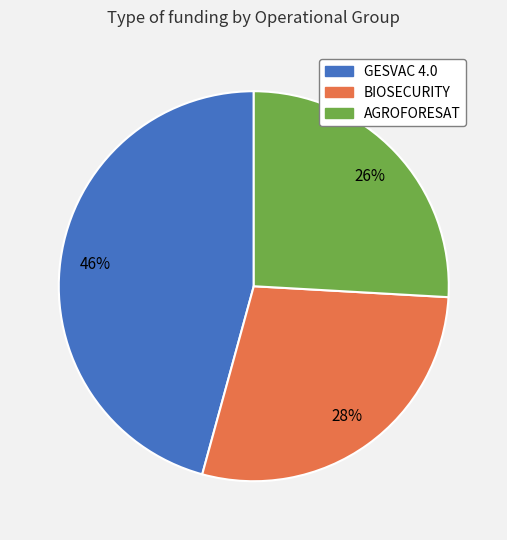

Approximately how many times larger is the value at AGROFORESAT compared to GESVAC 4.0?

0.6